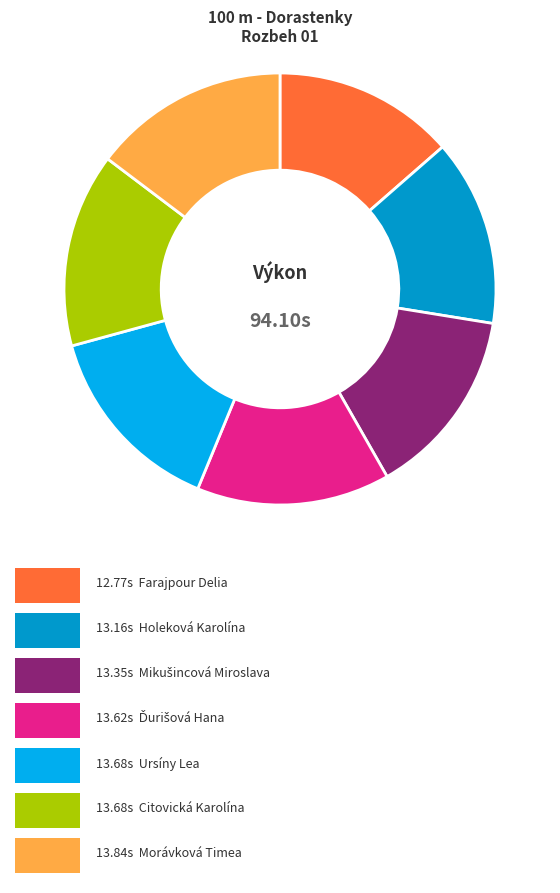

Does any single category account for the majority?

No